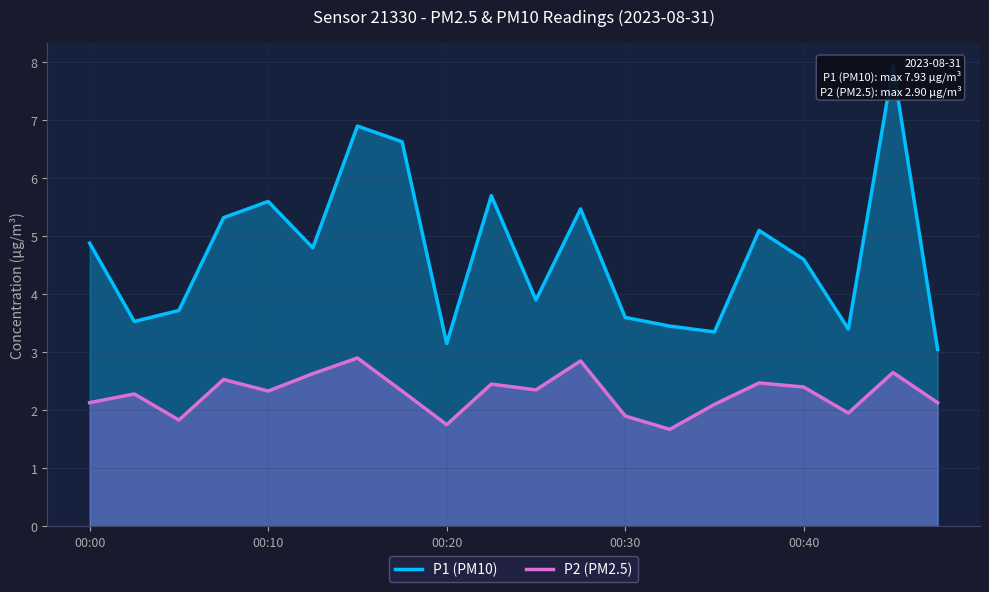

What is the difference between the second highest and minimum values in the P1 (PM10) series?

3.9